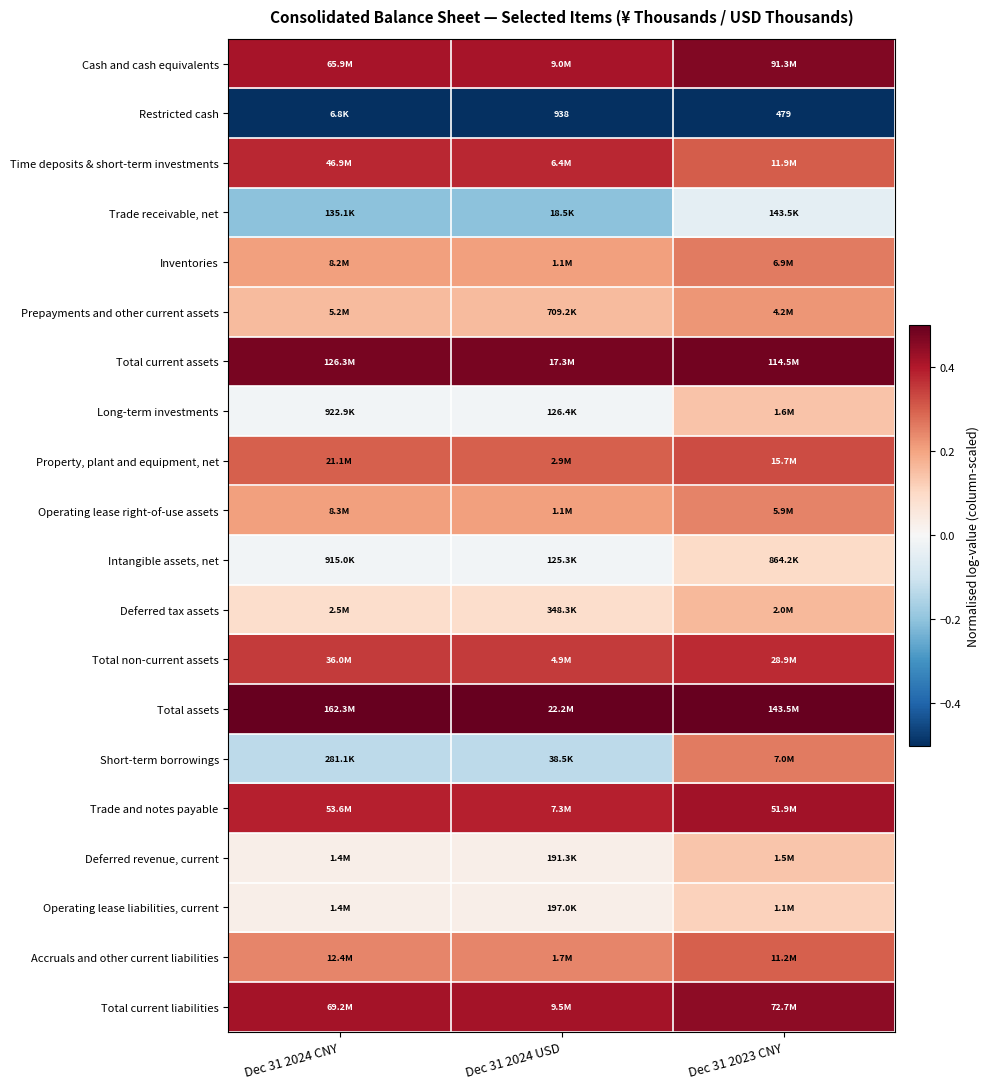

The Total non-current assets series shows 0.2 at Dec 31 2024 USD. True or false?

False